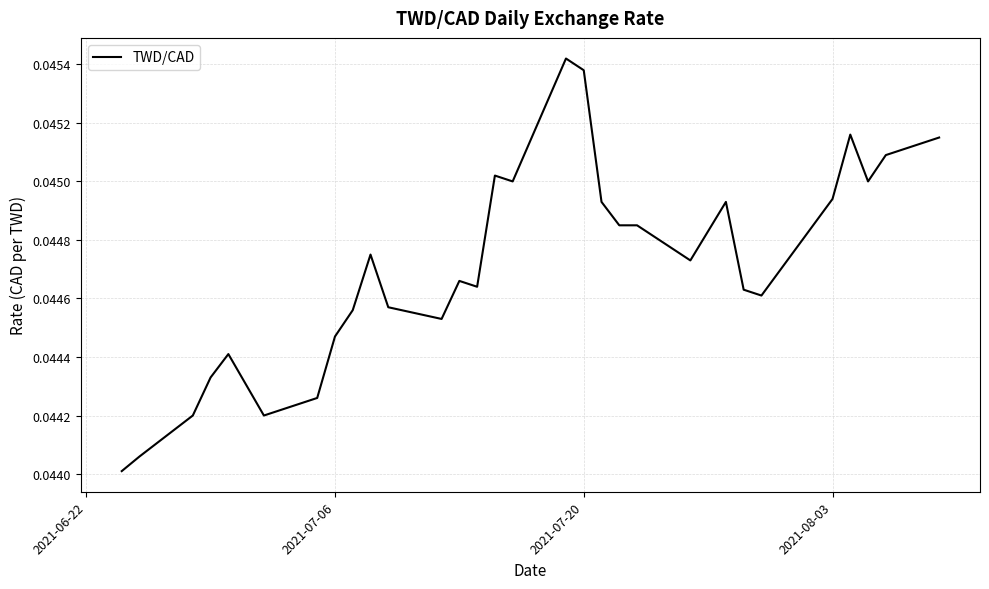

Which label corresponds to the smallest value in the chart?

2021-06-22